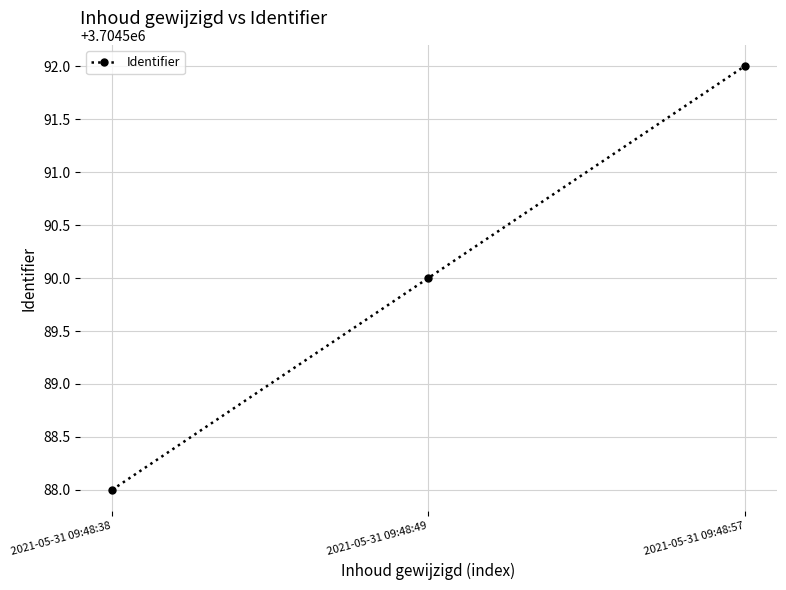

The value at 2021-05-31 09:48:57 is 5974368. True or false?

False